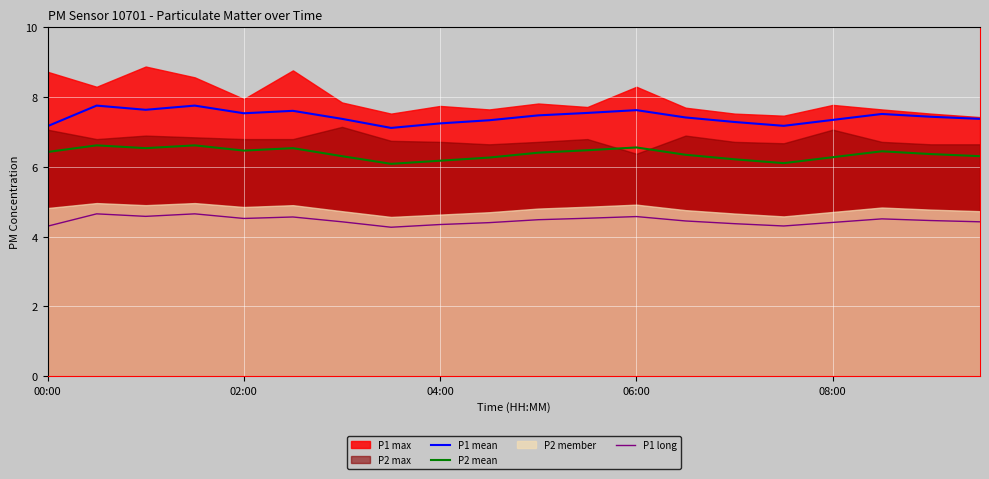

True or false: P1 long and P1 mean intersect in this chart.

False